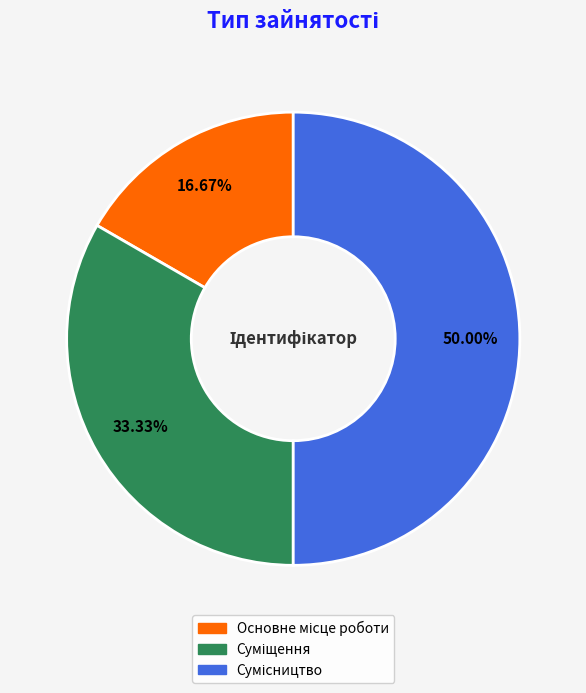

What percentage is NOT represented by Сумісництво?

50.0%